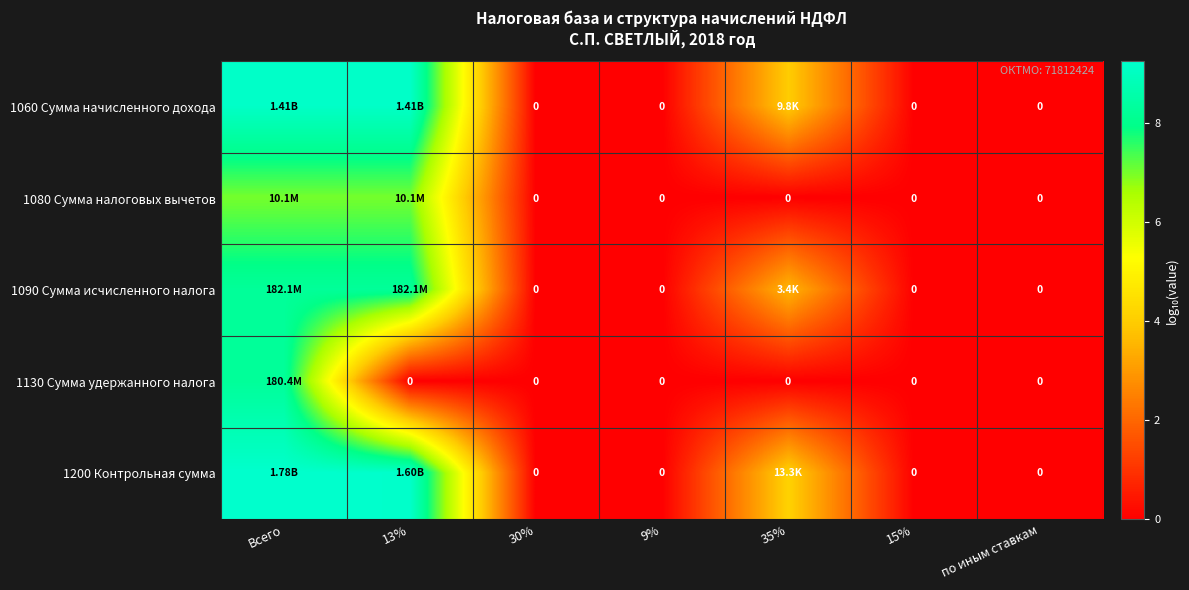

At how many categories does at least one series exceed 7?

2